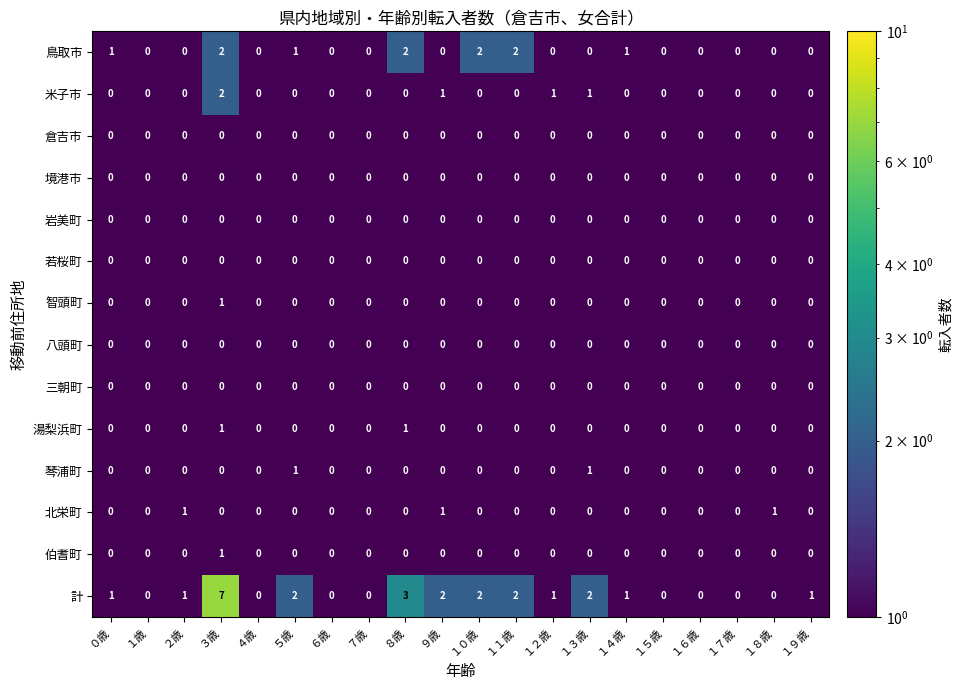

What is the sum of all 北栄町 values?

3